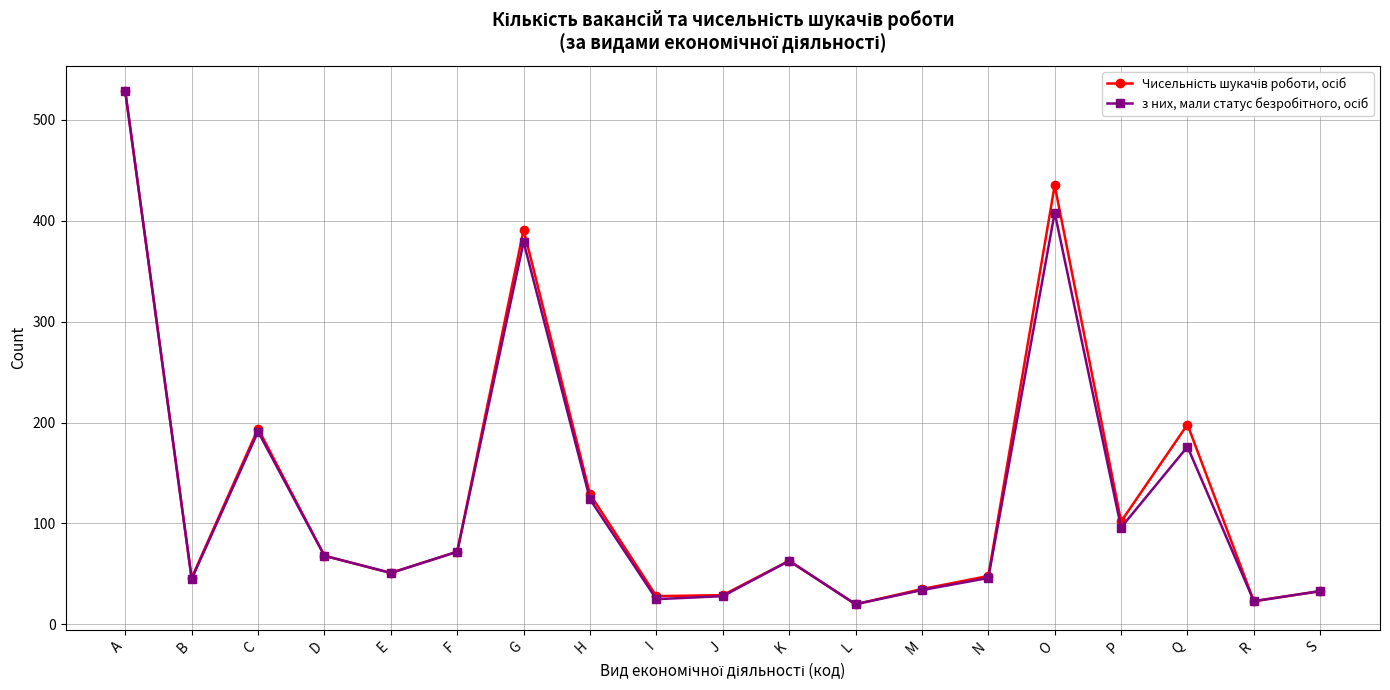

What is the maximum value shown in the chart?

528